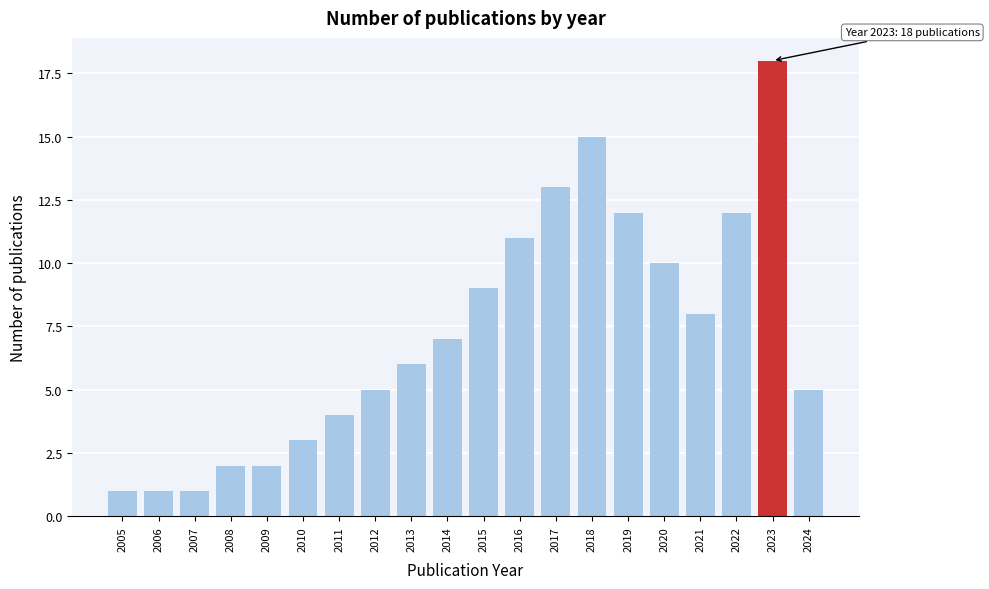

Reading left to right, list all the values displayed in this chart.

1	1	1	2	2	3	4	5	6	7	9	11	13	15	12	10	8	12	18	5